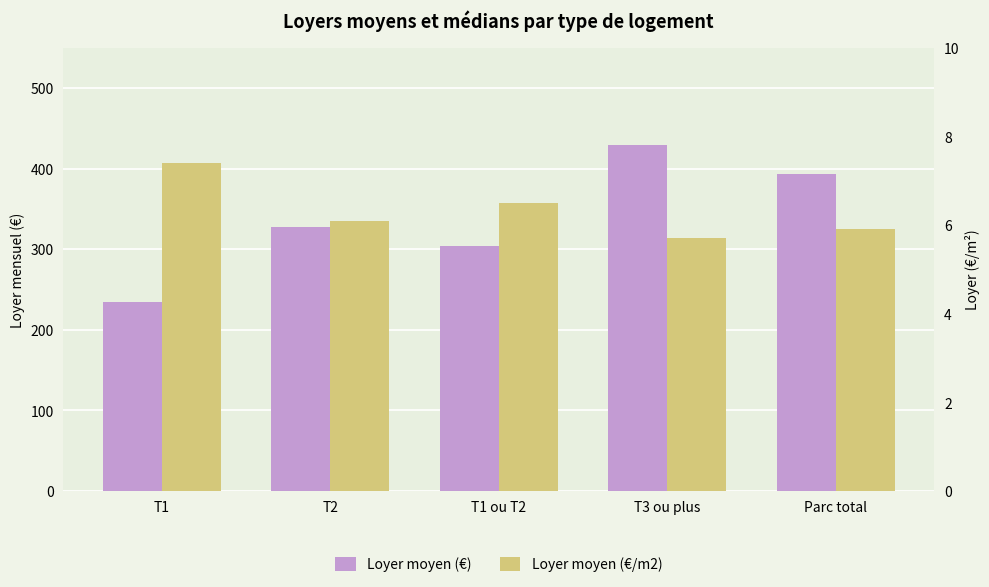

Count the number of data series in this chart.

2